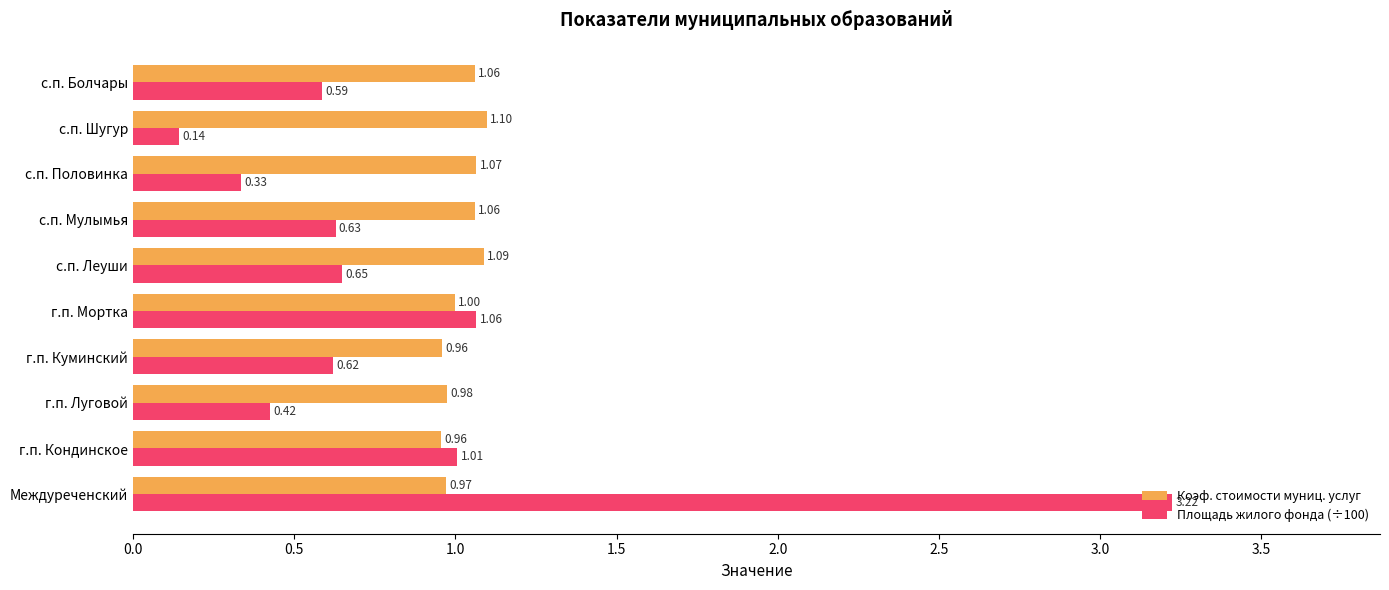

Which series changed the most between г.п. Кондинское and г.п. Куминский?

Площадь жилого фонда (÷100)